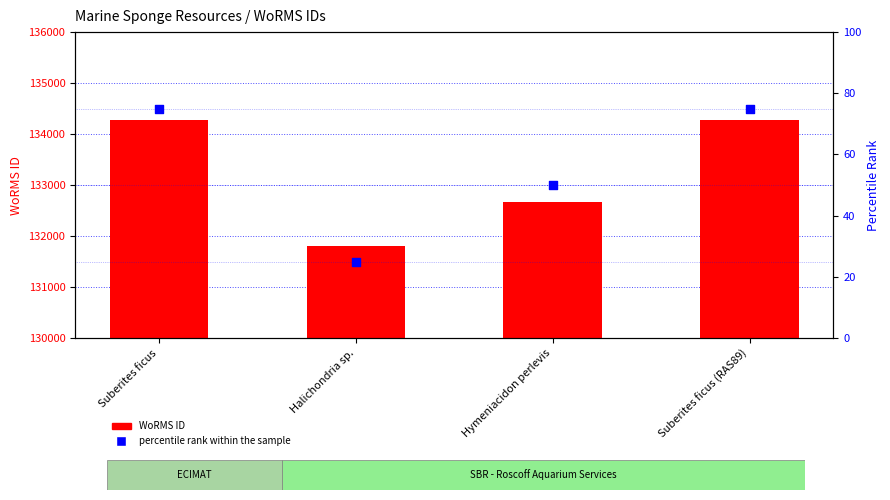

What is the total value across all series at Hymeniacidon perlevis?

132713